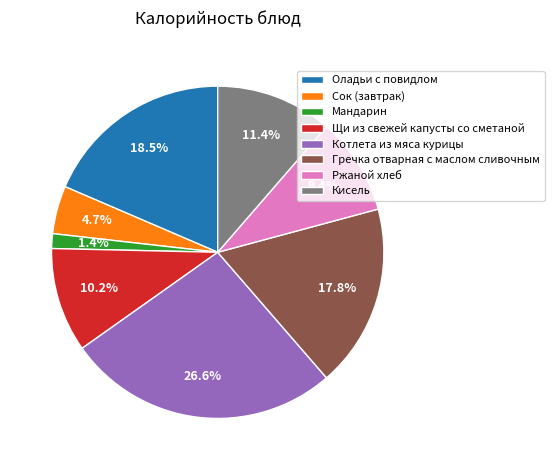

True or false: Котлета из мяса курицы accounts for 14% of the total.

False